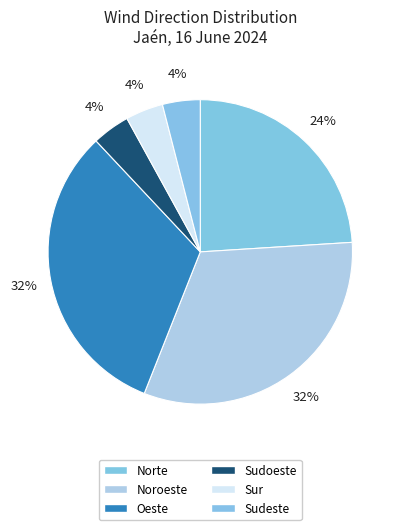

To the nearest percent, what portion does Noroeste represent?

32%